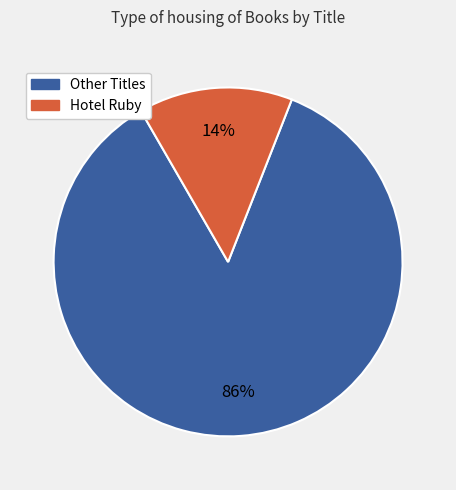

Which slice represents more than half of the pie?

Other Titles